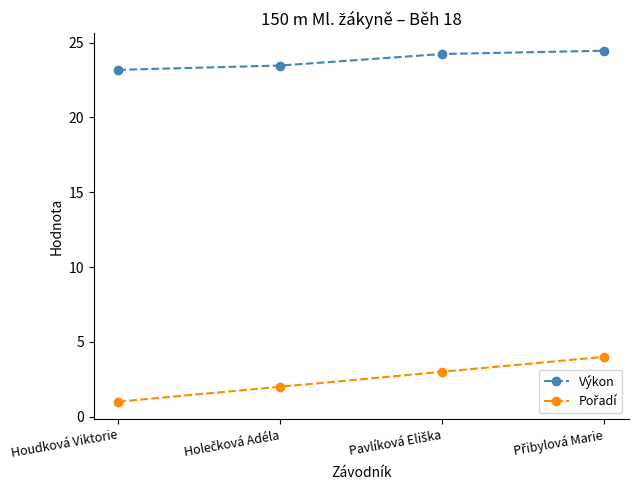

What is the difference between the maximum and minimum values in the Výkon series?

1.3